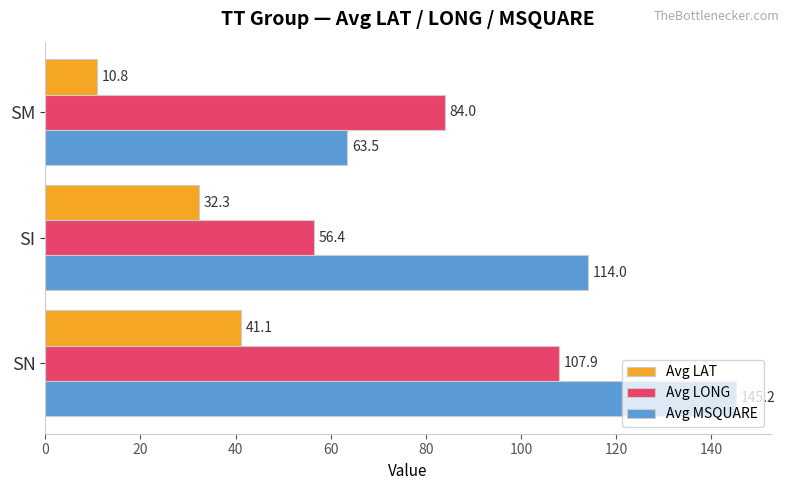

List the labels in order of Avg MSQUARE value, largest first.

SN, SI, SM